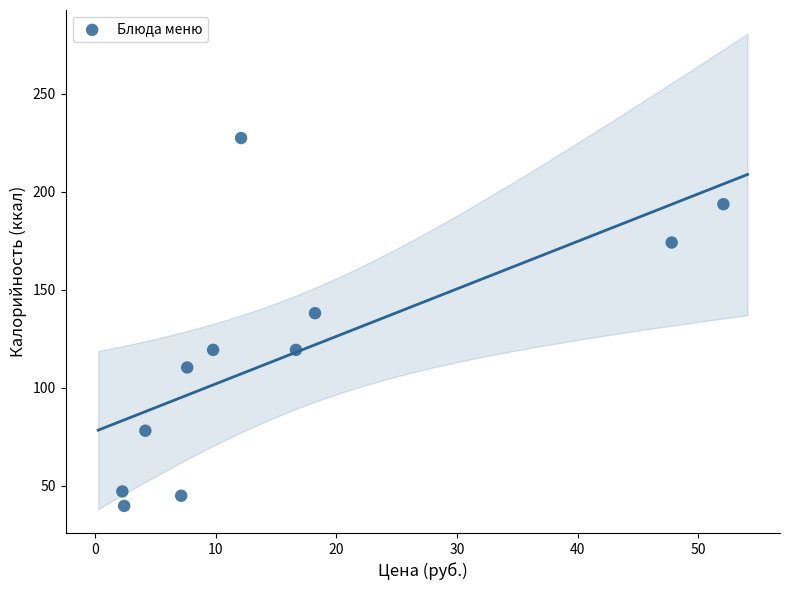

What is the range of Y values (max minus min)?

187.9